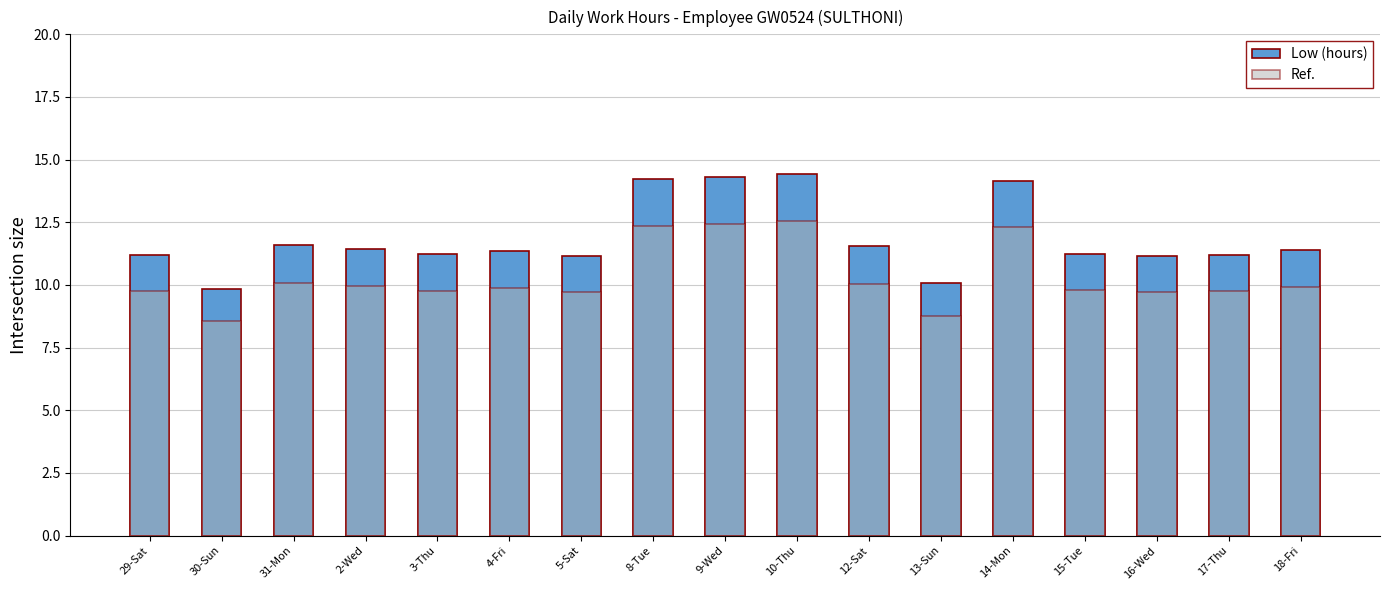

What is the difference between the highest and lowest values at 18-Fri?

1.5